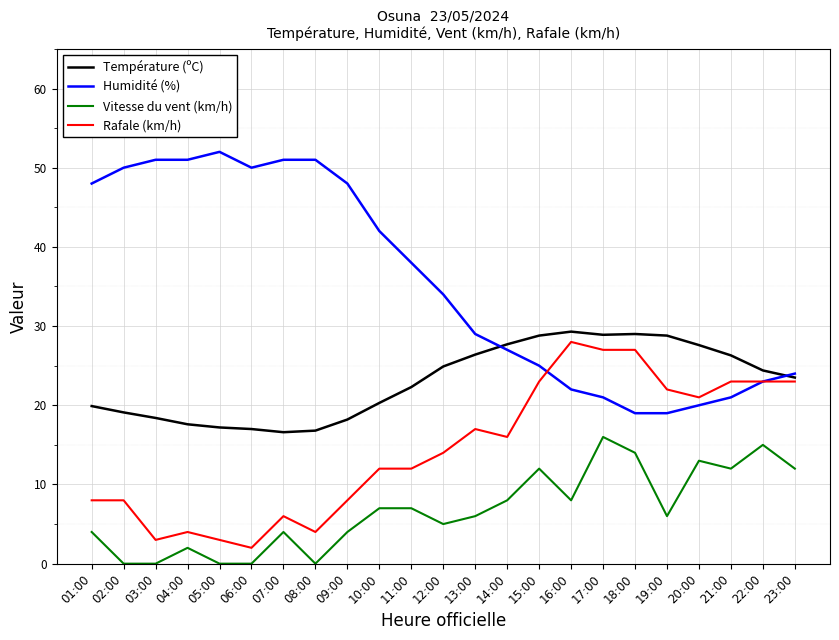

What is the sum of all Rafale (km/h) values?

334.0